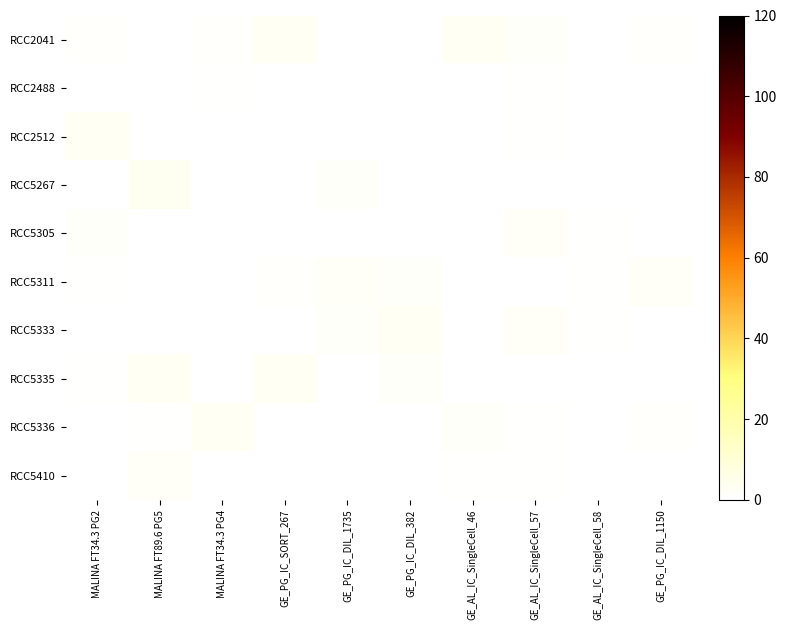

Reading left to right, list all the values displayed in this chart.

RCC2041: MALINA FT34.3 PG2=1.0	MALINA FT89.6 PG5=0.0	MALINA FT34.3 PG4=1.3	GE_PG_IC_SORT_267=3.0	GE_PG_IC_DIL_1735=0.0	GE_PG_IC_DIL_382=0.0	GE_AL_IC_SingleCell_46=3.2	GE_AL_IC_SingleCell_57=1.5	GE_AL_IC_SingleCell_58=0.0	GE_PG_IC_DIL_1150=1.1
RCC2488: MALINA FT34.3 PG2=0.0	MALINA FT89.6 PG5=0.0	MALINA FT34.3 PG4=0.5	GE_PG_IC_SORT_267=0.0	GE_PG_IC_DIL_1735=0.0	GE_PG_IC_DIL_382=0.0	GE_AL_IC_SingleCell_46=0.0	GE_AL_IC_SingleCell_57=0.6	GE_AL_IC_SingleCell_58=0.0	GE_PG_IC_DIL_1150=0.0
RCC2512: MALINA FT34.3 PG2=2.9	MALINA FT89.6 PG5=0.0	MALINA FT34.3 PG4=0.1	GE_PG_IC_SORT_267=0.0	GE_PG_IC_DIL_1735=0.0	GE_PG_IC_DIL_382=0.2	GE_AL_IC_SingleCell_46=0.0	GE_AL_IC_SingleCell_57=0.8	GE_AL_IC_SingleCell_58=0.0	GE_PG_IC_DIL_1150=0.0
RCC5267: MALINA FT34.3 PG2=0.0	MALINA FT89.6 PG5=3.7	MALINA FT34.3 PG4=0.0	GE_PG_IC_SORT_267=0.0	GE_PG_IC_DIL_1735=1.6	GE_PG_IC_DIL_382=0.0	GE_AL_IC_SingleCell_46=0.4	GE_AL_IC_SingleCell_57=0.0	GE_AL_IC_SingleCell_58=0.0	GE_PG_IC_DIL_1150=0.4
RCC5305: MALINA FT34.3 PG2=1.5	MALINA FT89.6 PG5=0.3	MALINA FT34.3 PG4=0.0	GE_PG_IC_SORT_267=0.0	GE_PG_IC_DIL_1735=0.0	GE_PG_IC_DIL_382=0.0	GE_AL_IC_SingleCell_46=0.0	GE_AL_IC_SingleCell_57=2.1	GE_AL_IC_SingleCell_58=0.7	GE_PG_IC_DIL_1150=0.0
RCC5311: MALINA FT34.3 PG2=0.6	MALINA FT89.6 PG5=0.0	MALINA FT34.3 PG4=0.0	GE_PG_IC_SORT_267=1.2	GE_PG_IC_DIL_1735=2.1	GE_PG_IC_DIL_382=1.9	GE_AL_IC_SingleCell_46=0.0	GE_AL_IC_SingleCell_57=0.0	GE_AL_IC_SingleCell_58=0.7	GE_PG_IC_DIL_1150=2.0
RCC5333: MALINA FT34.3 PG2=0.0	MALINA FT89.6 PG5=0.0	MALINA FT34.3 PG4=0.0	GE_PG_IC_SORT_267=0.0	GE_PG_IC_DIL_1735=1.6	GE_PG_IC_DIL_382=2.7	GE_AL_IC_SingleCell_46=0.0	GE_AL_IC_SingleCell_57=2.0	GE_AL_IC_SingleCell_58=0.7	GE_PG_IC_DIL_1150=0.0
RCC5335: MALINA FT34.3 PG2=0.7	MALINA FT89.6 PG5=3.1	MALINA FT34.3 PG4=0.0	GE_PG_IC_SORT_267=3.1	GE_PG_IC_DIL_1735=0.0	GE_PG_IC_DIL_382=1.6	GE_AL_IC_SingleCell_46=0.2	GE_AL_IC_SingleCell_57=0.0	GE_AL_IC_SingleCell_58=0.2	GE_PG_IC_DIL_1150=0.0
RCC5336: MALINA FT34.3 PG2=0.0	MALINA FT89.6 PG5=0.7	MALINA FT34.3 PG4=3.0	GE_PG_IC_SORT_267=0.0	GE_PG_IC_DIL_1735=0.0	GE_PG_IC_DIL_382=0.0	GE_AL_IC_SingleCell_46=1.8	GE_AL_IC_SingleCell_57=0.7	GE_AL_IC_SingleCell_58=0.0	GE_PG_IC_DIL_1150=1.0
RCC5410: MALINA FT34.3 PG2=0.2	MALINA FT89.6 PG5=1.9	MALINA FT34.3 PG4=0.0	GE_PG_IC_SORT_267=0.0	GE_PG_IC_DIL_1735=0.0	GE_PG_IC_DIL_382=0.0	GE_AL_IC_SingleCell_46=0.6	GE_AL_IC_SingleCell_57=0.5	GE_AL_IC_SingleCell_58=0.0	GE_PG_IC_DIL_1150=0.0